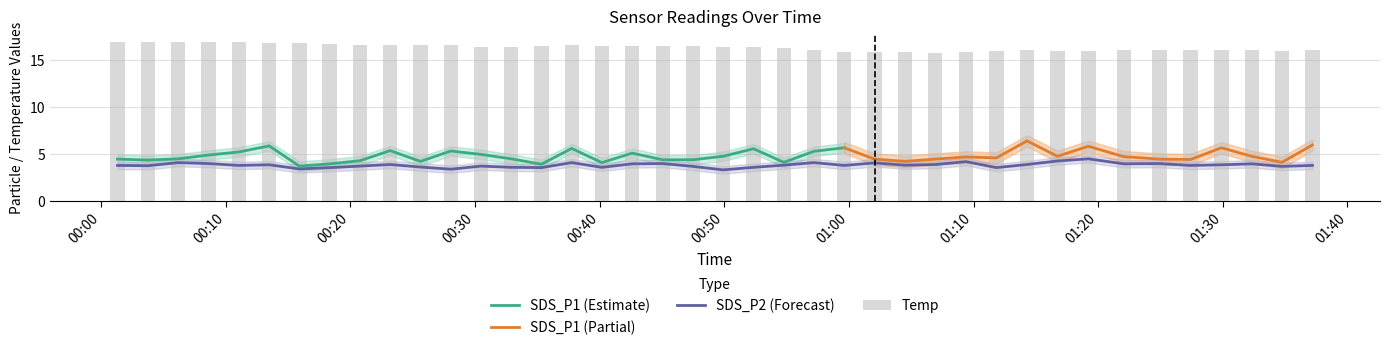

What is the lowest value of the SDS_P2 (Forecast) series?

3.3